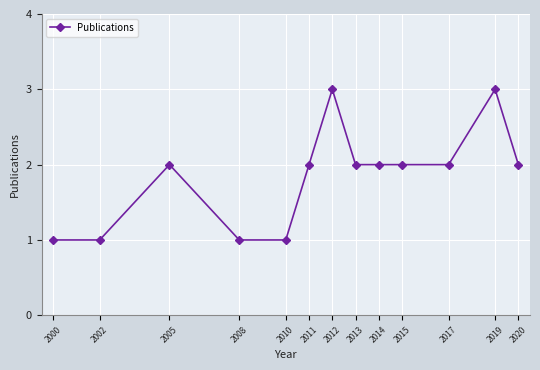

What is the ratio of the value at 2014 to the value at 2000?

2.0